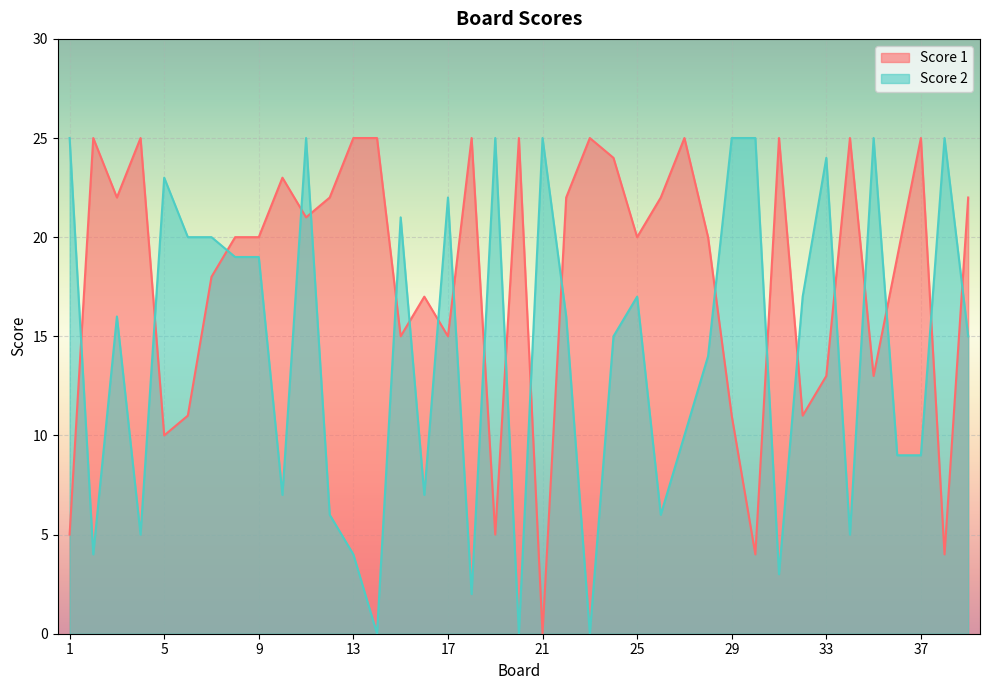

What is the sum of all Score 1 values?

704